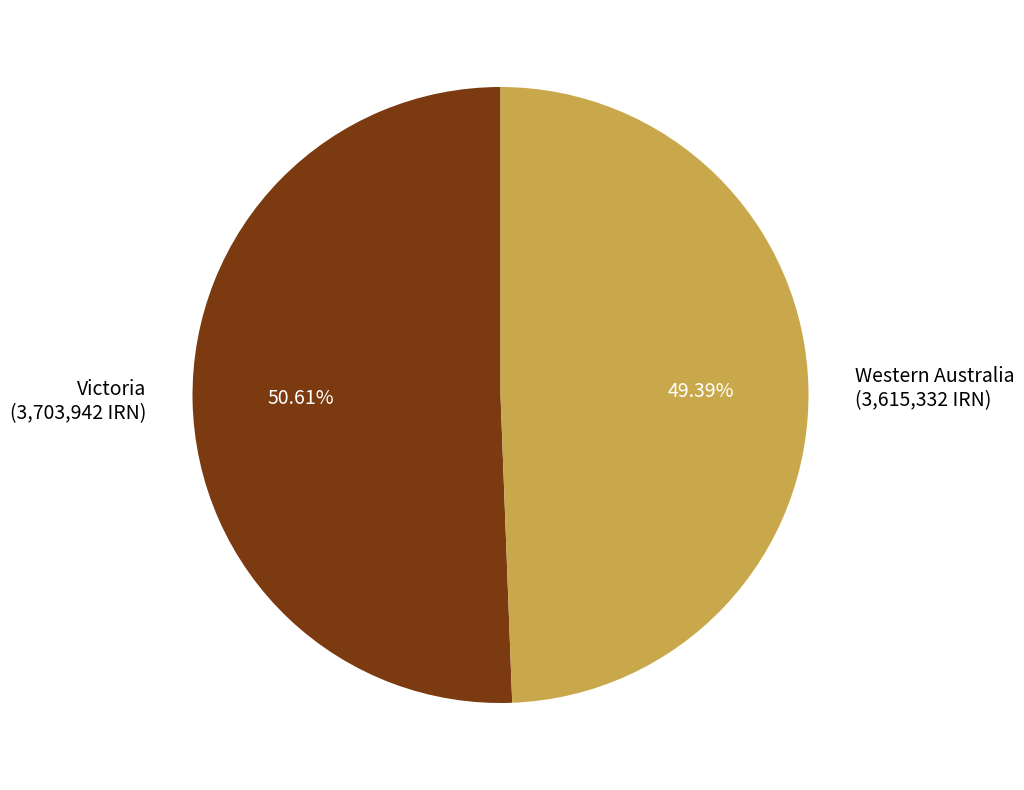

To the nearest percent, what is the combined percentage of Western Australia and Victoria?

100%